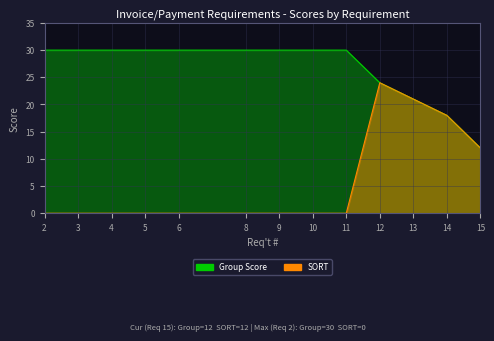

What is the sum of all Group Score values?

345